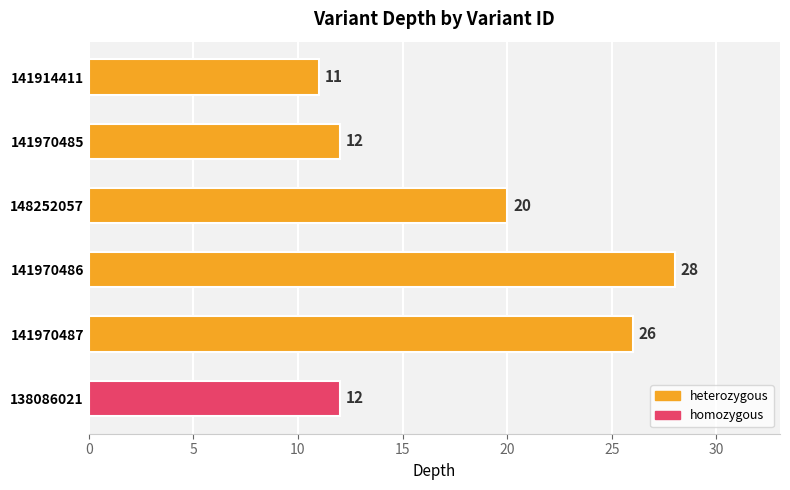

How many bars are there in total?

6